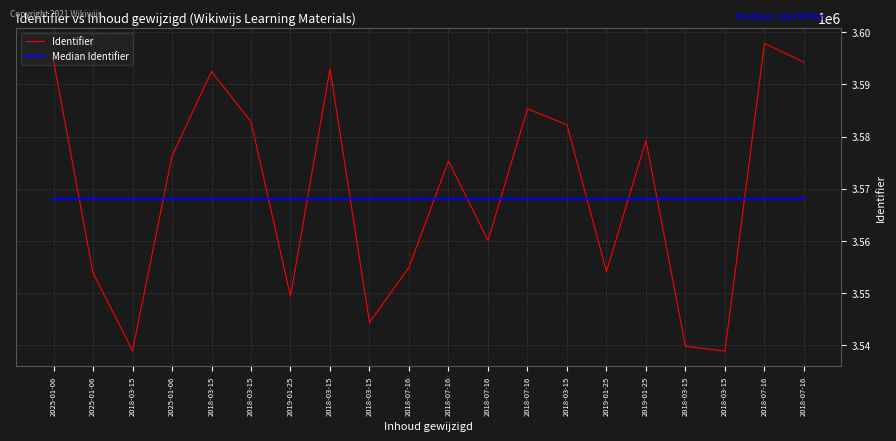

Where do Median Identifier and Identifier first cross each other?

2025-01-06 and 2025-01-06